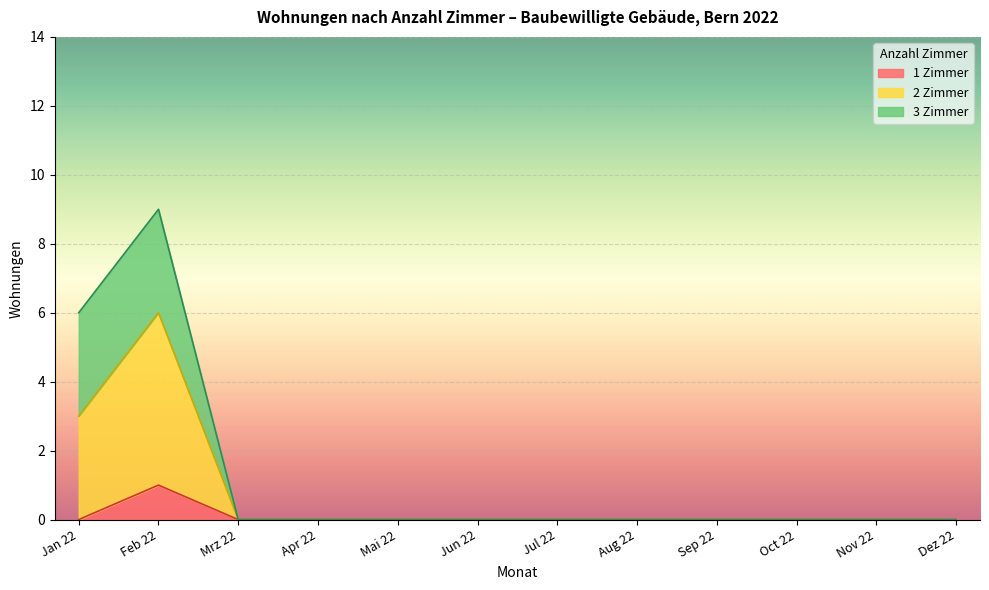

Which category has the highest value in the 1 Zimmer series?

Feb 22